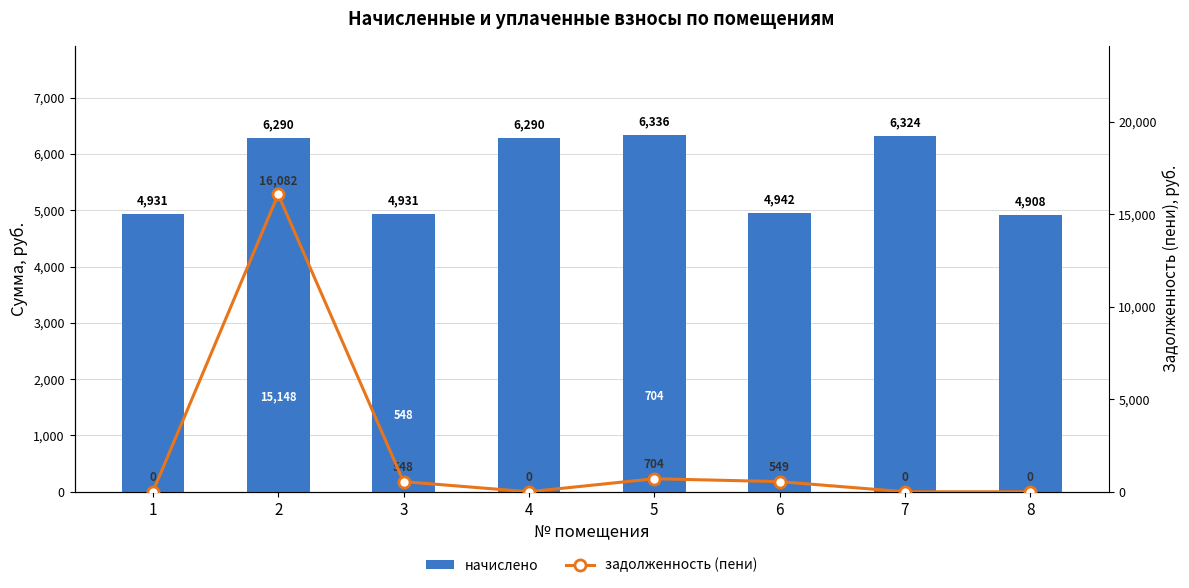

At which label is начислено closest to 5621?

2